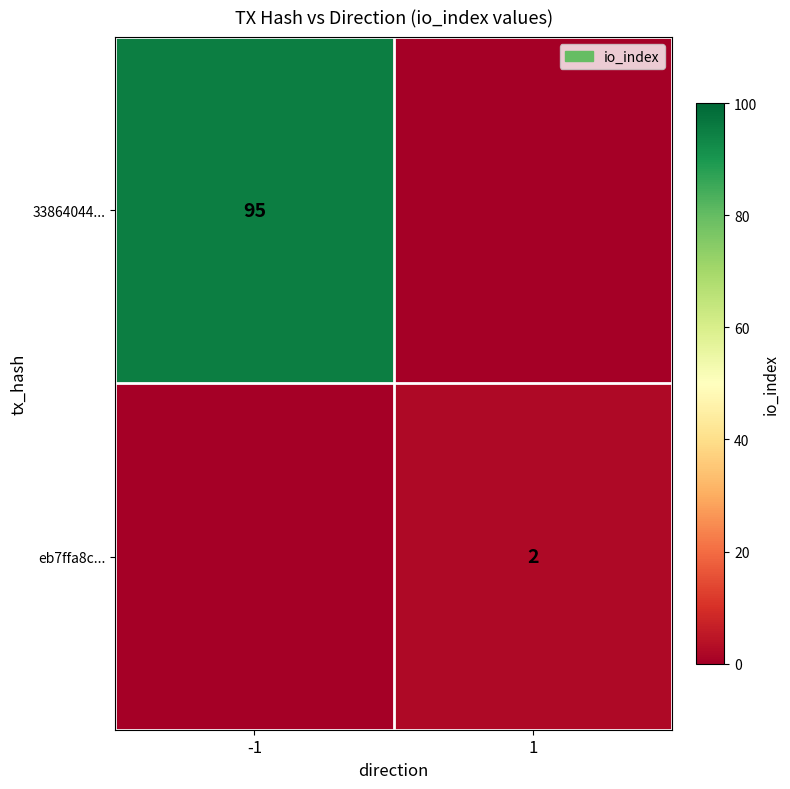

What is the total value across all series at -1?

95